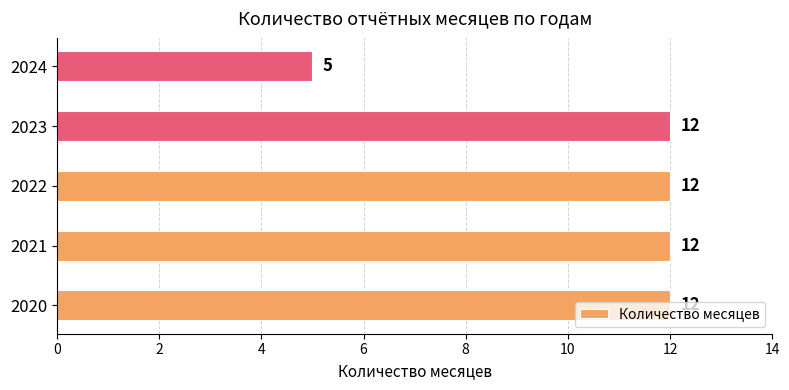

Where is the data nearest to the value 8?

2024